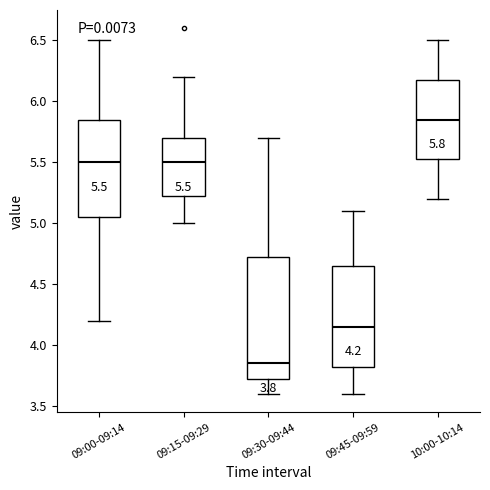

Which box has the lowest median line?

09:30-09:44